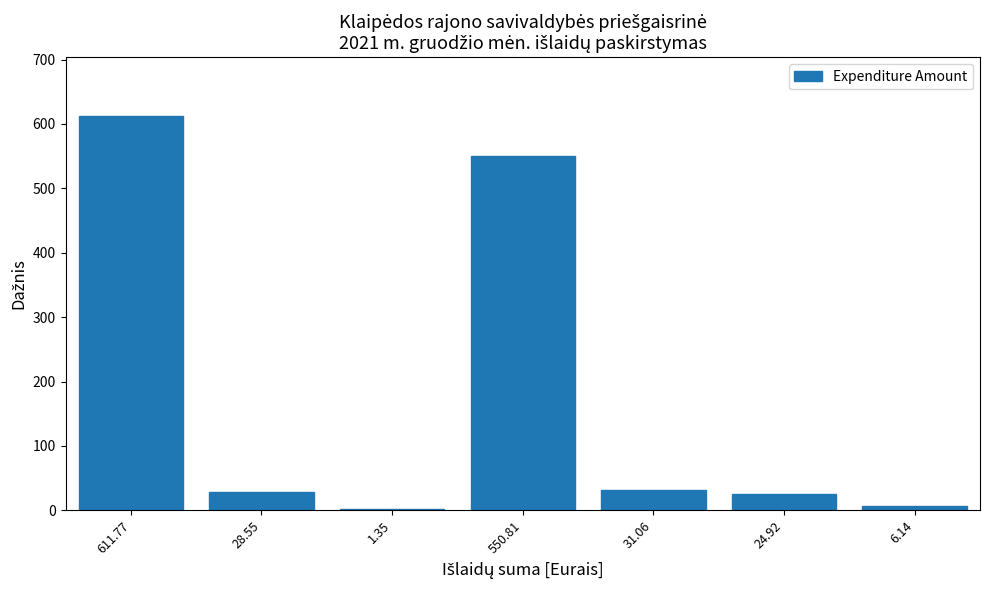

What is the greatest value displayed?

611.8